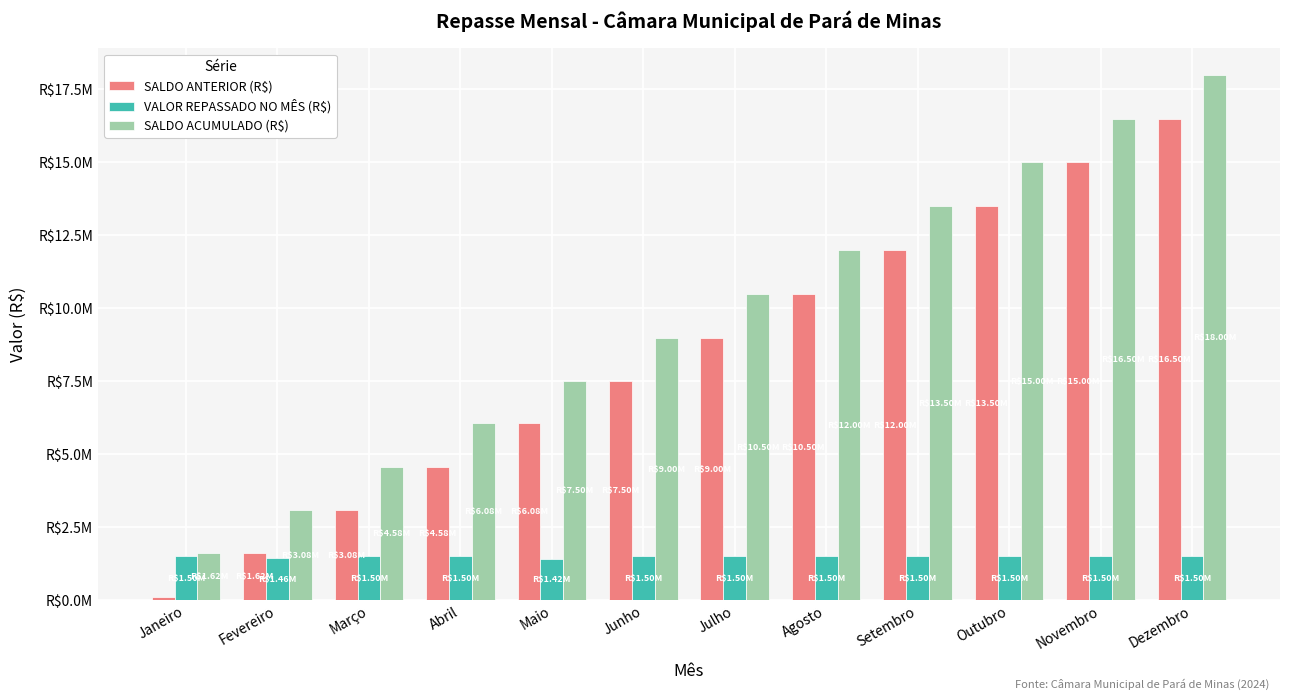

What position from the right is Maio?

8